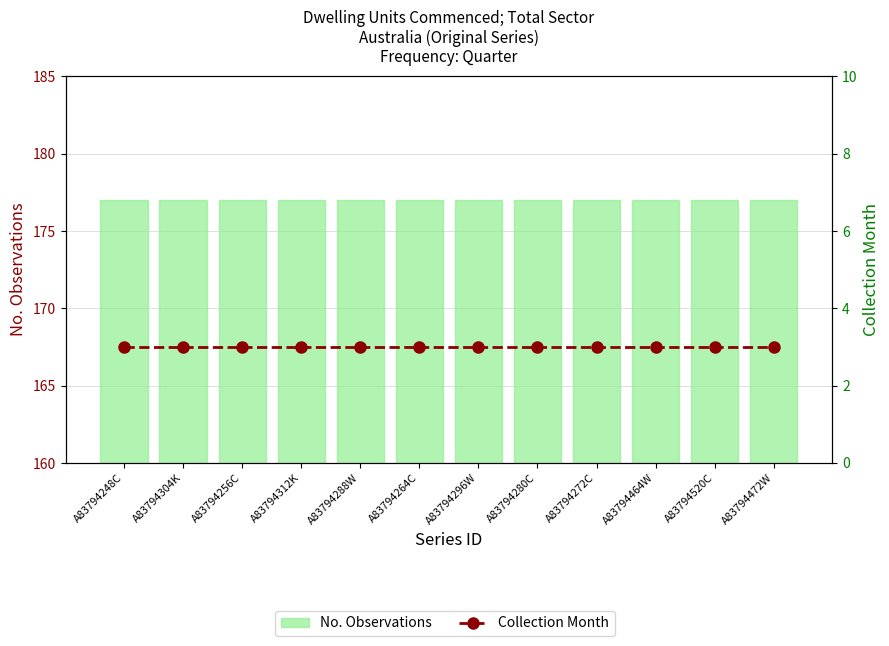

Between A83794312K and A83794256C, which is larger?

A83794312K